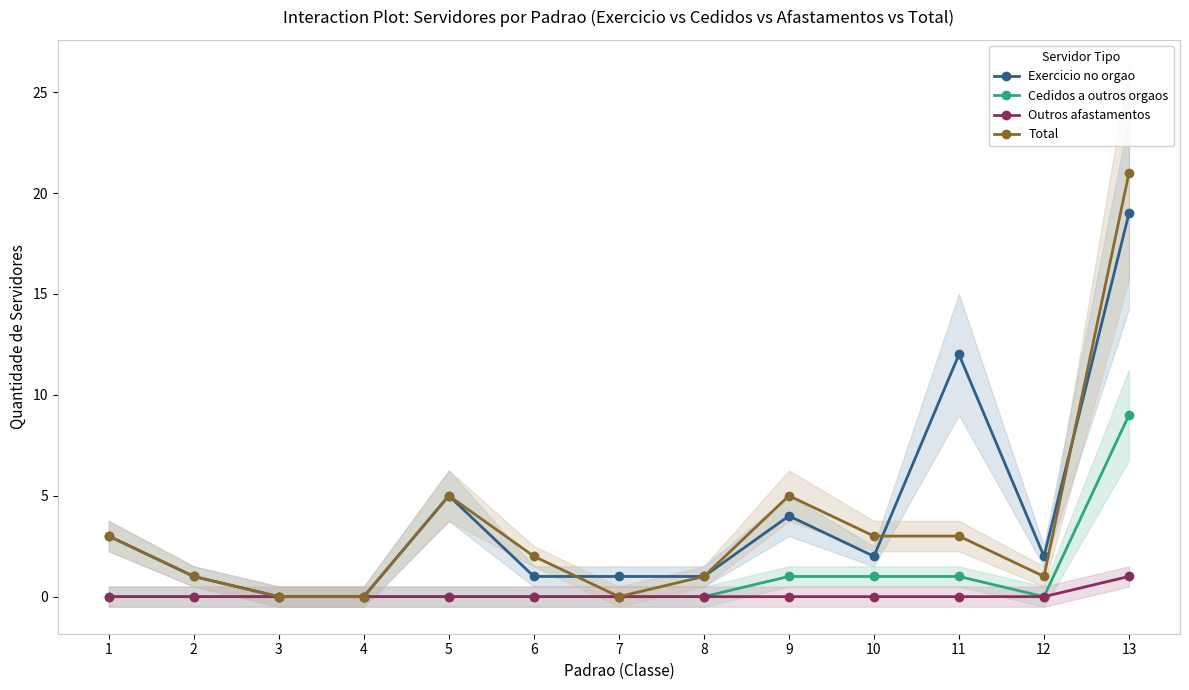

List the labels in order of Total value, smallest first.

3, 4, 7, 2, 8, 12, 6, 1, 10, 11, 5, 9, 13